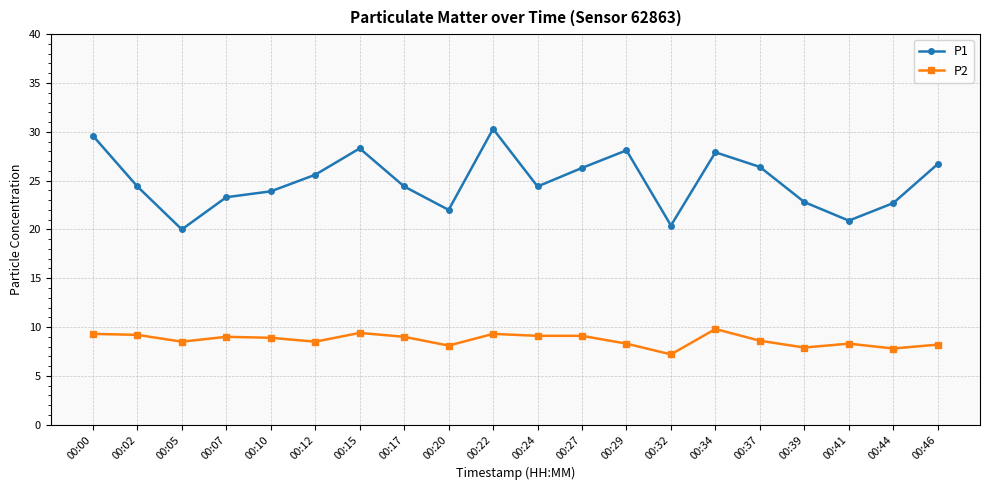

What is the difference between the P1 values at 00:41 and 00:24?

3.5